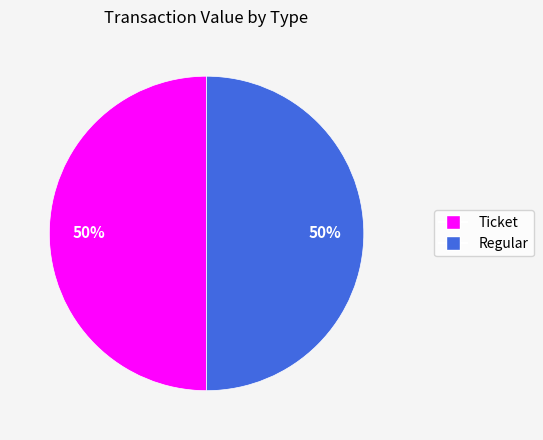

How many slices are in this pie chart?

2